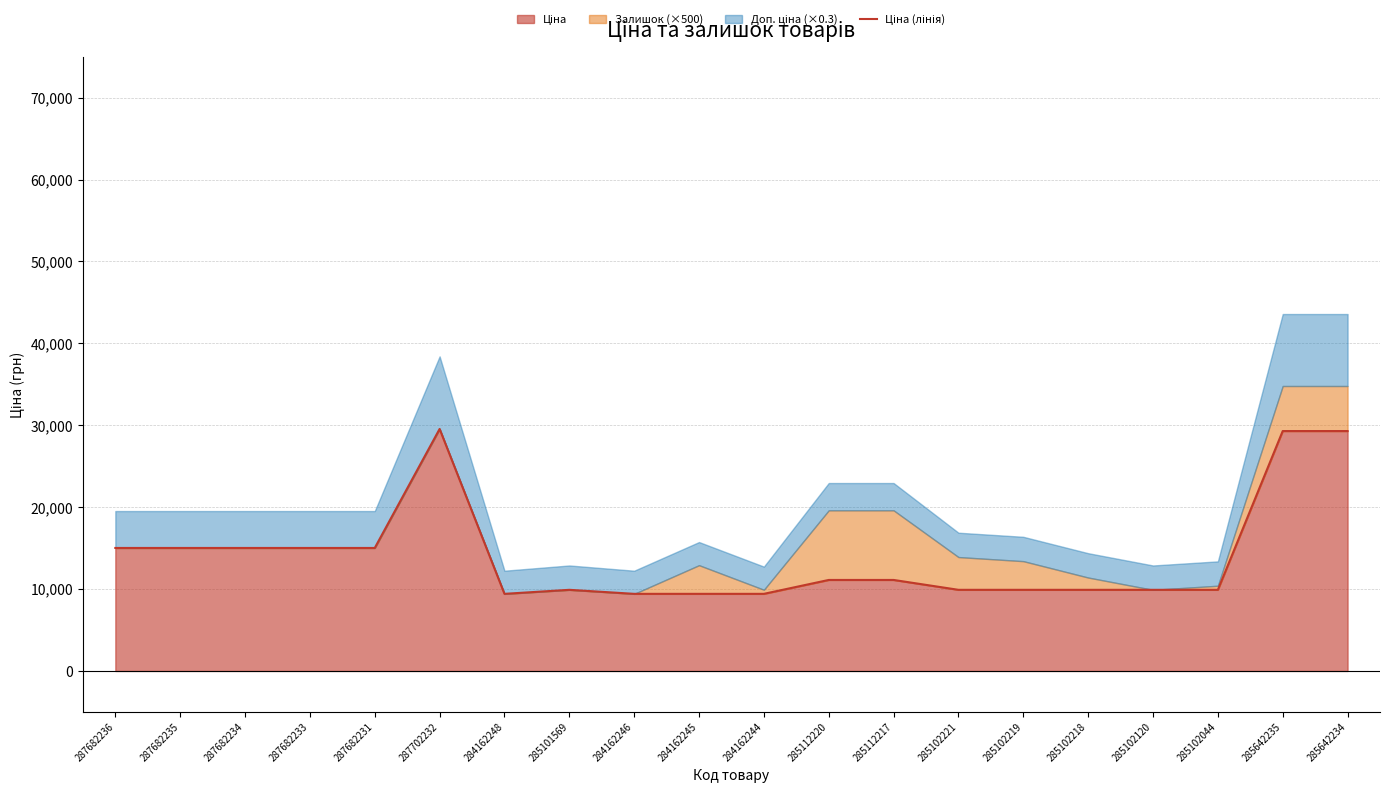

How many interior local valleys (lower than both neighbors) does the data have?

1